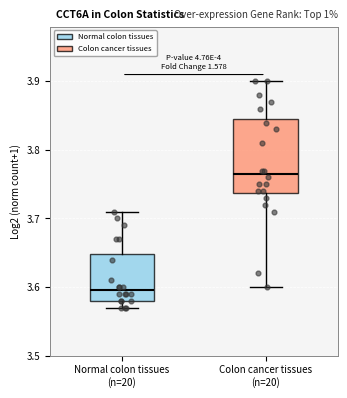

Where does the upper whisker of the box for Normal colon tissues (n=20) end on the y-axis? The values are not printed on the chart, so give them approximately, as read against the axis.

3.71